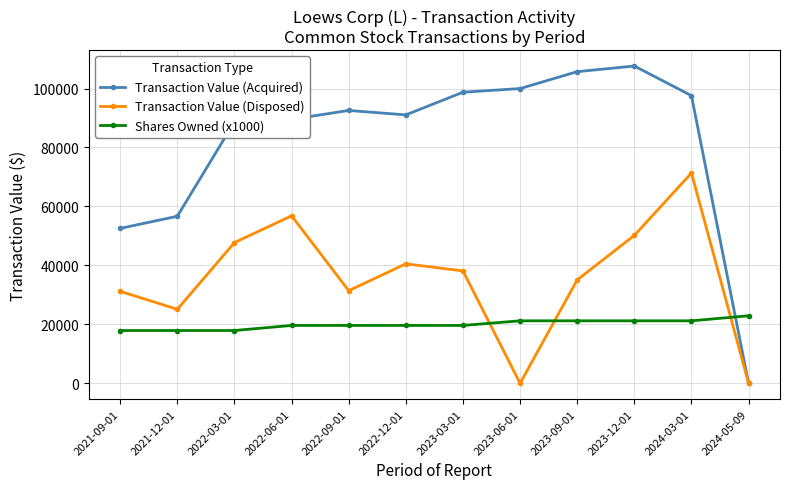

In Transaction Value (Disposed), how many points are lower than both neighbors (excluding endpoints)?

3